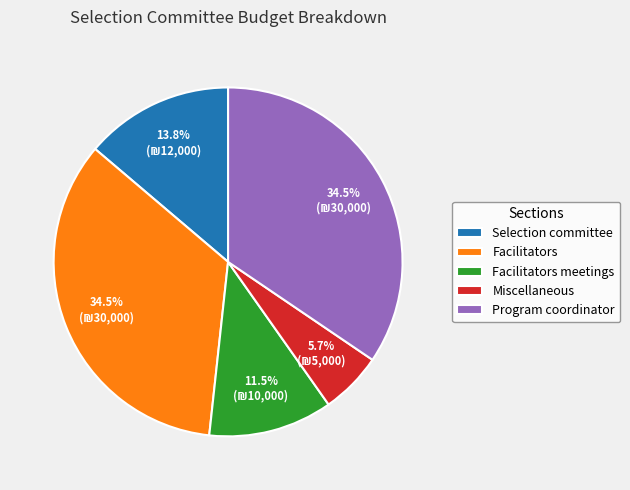

Is Miscellaneous the majority of the pie?

No